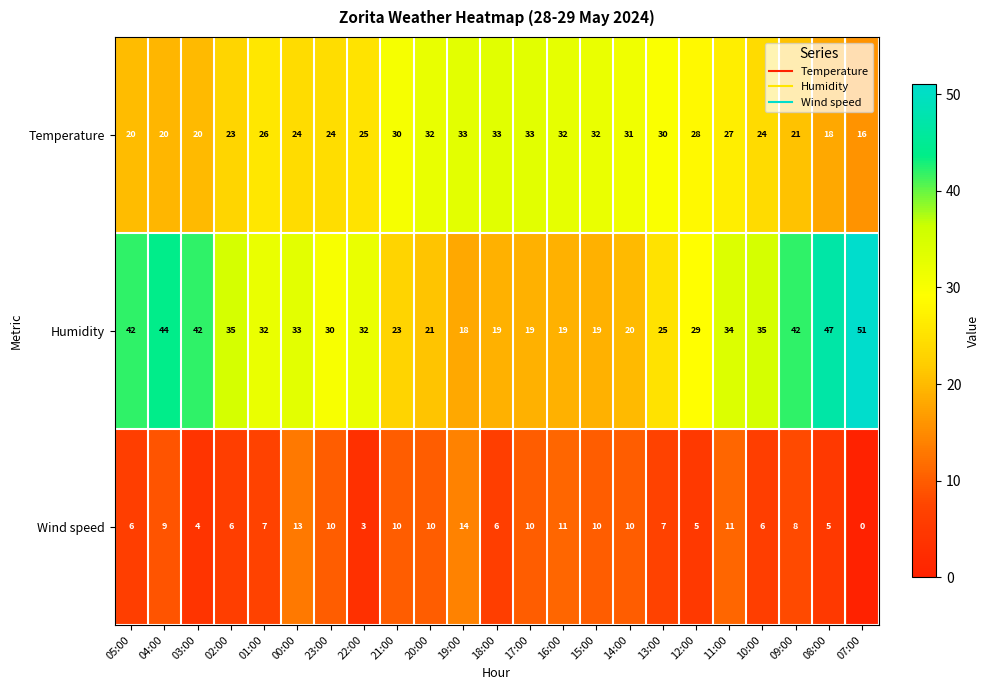

How many distinct data groups are displayed?

3